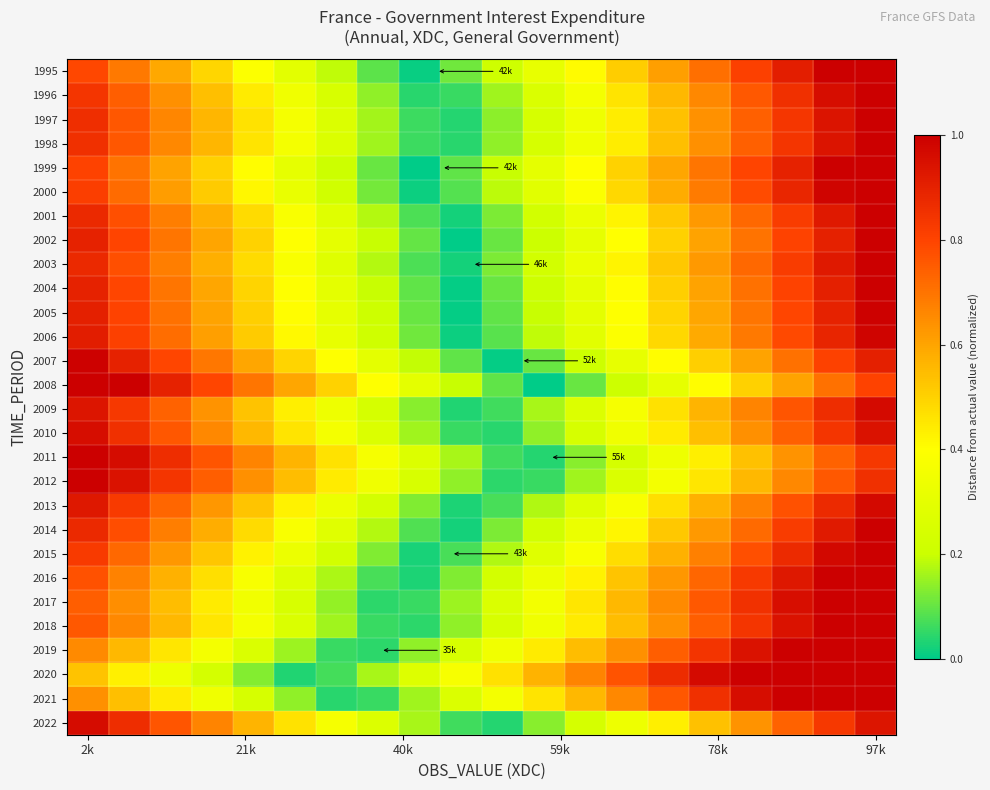

Rank the series by their maximum value, from highest to lowest.

1995, 1996, 1997, 1998, 1999, 2000, 2001, 2002, 2003, 2004, 2008, 2011, 2012, 2014, 2015, 2016, 2017, 2018, 2019, 2020, 2021, 2005, 2007, 2006, 2013, 2009, 2022, 2010